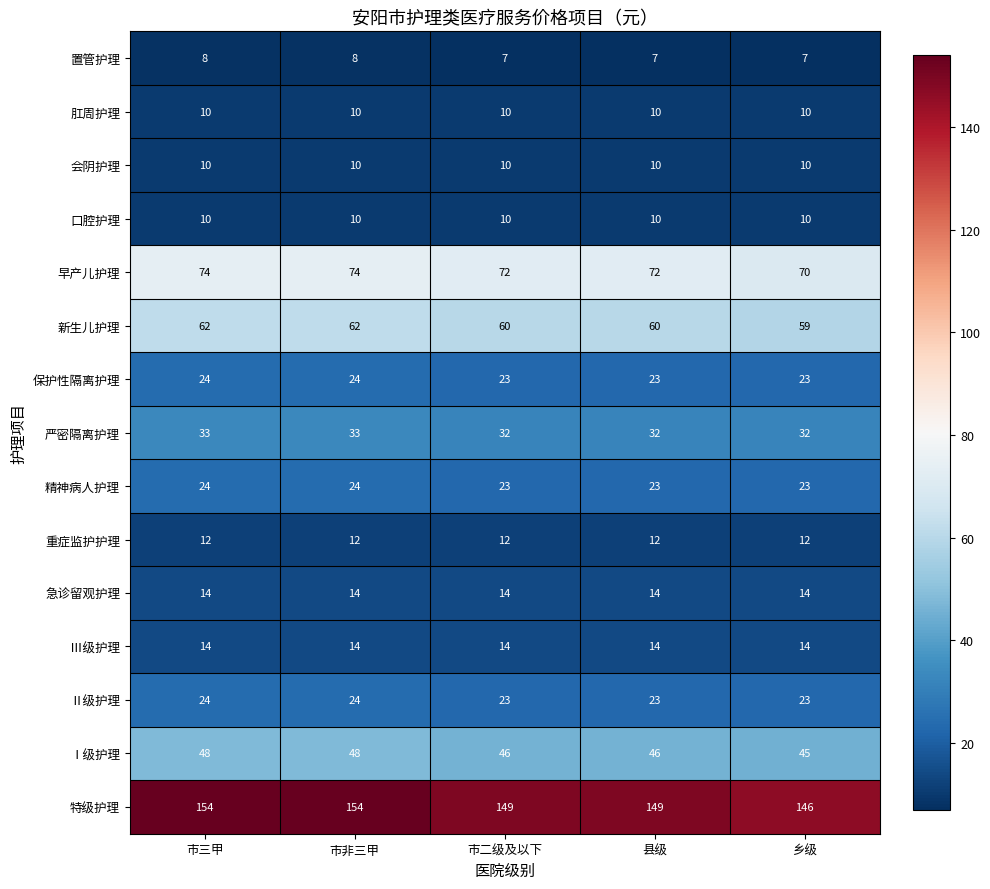

What is the average value of the 严密隔离护理 series?

32